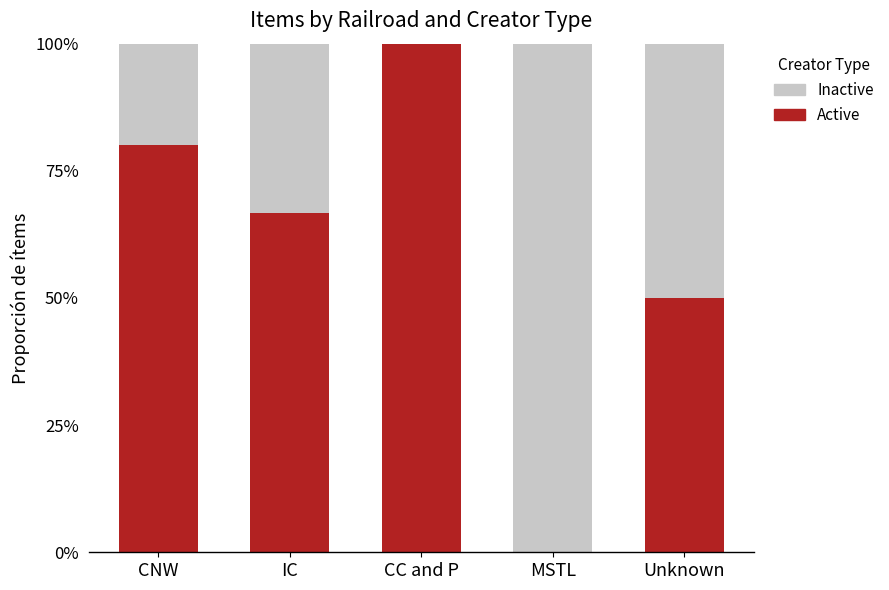

Are the bars grouped side by side (vs. stacked)?

No